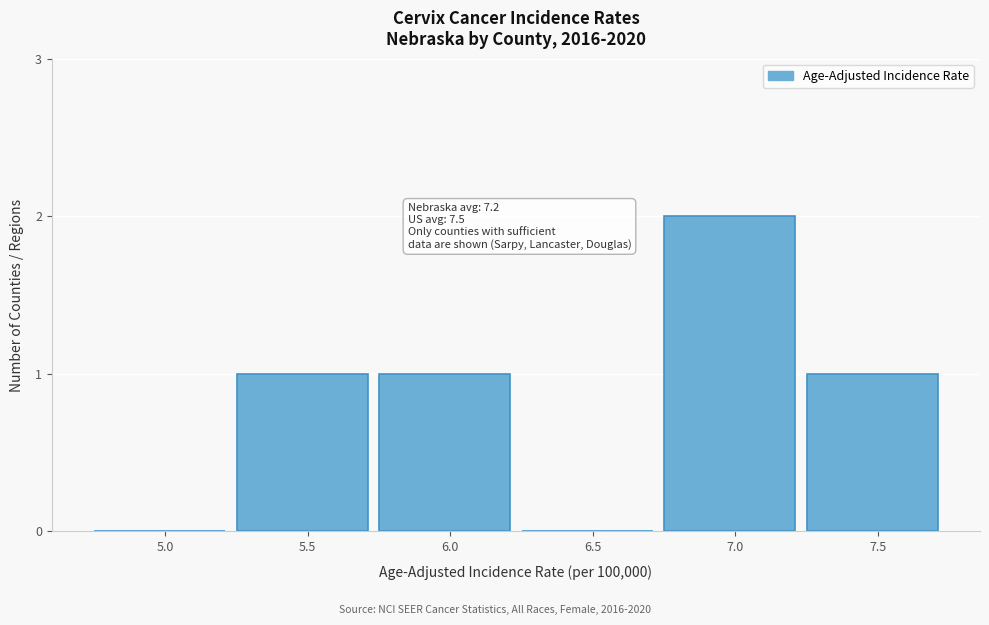

Reading left to right, extract all data points from this chart.

5.0=0	5.5=1	6.0=1	6.5=0	7.0=2	7.5=1